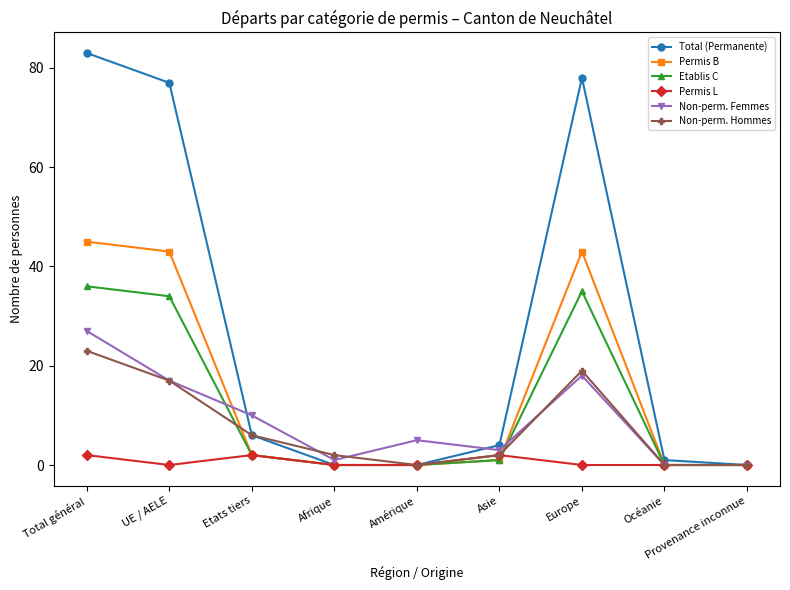

Reading left to right, list all the values displayed in this chart.

Total (Permanente): 83	77	6	0	0	4	78	1	0
Permis B: 45	43	2	0	0	1	43	0	0
Etablis C: 36	34	2	0	0	1	35	0	0
Permis L: 2	0	2	0	0	2	0	0	0
Non-perm. Femmes: 27	17	10	1	5	3	18	0	0
Non-perm. Hommes: 23	17	6	2	0	2	19	0	0